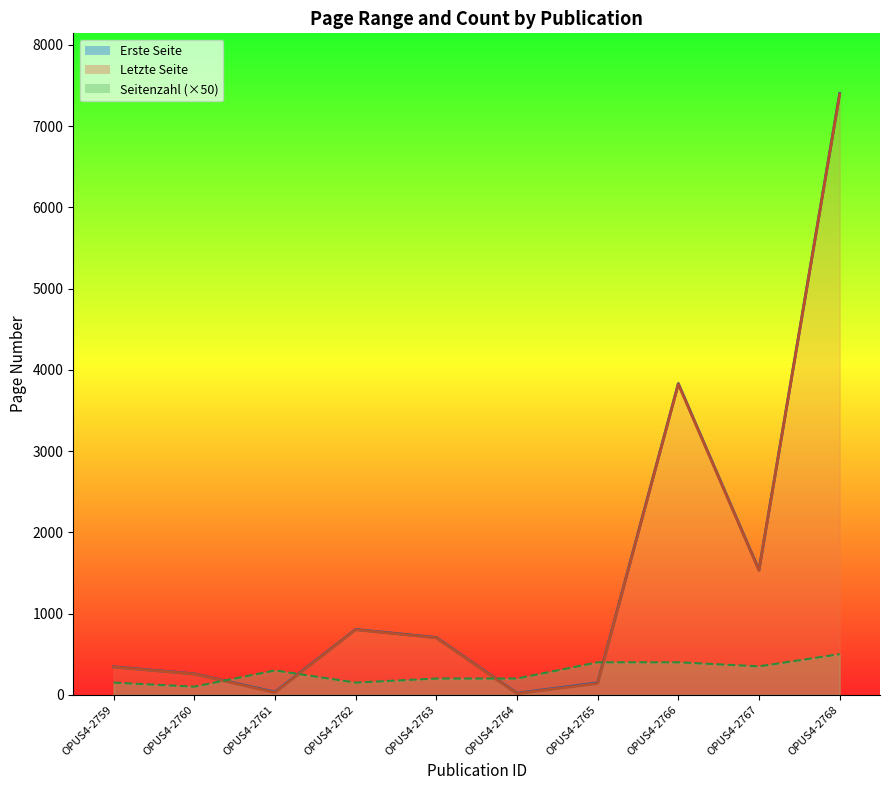

What are all the series names shown in the legend?

Erste Seite, Letzte Seite, Seitenzahl